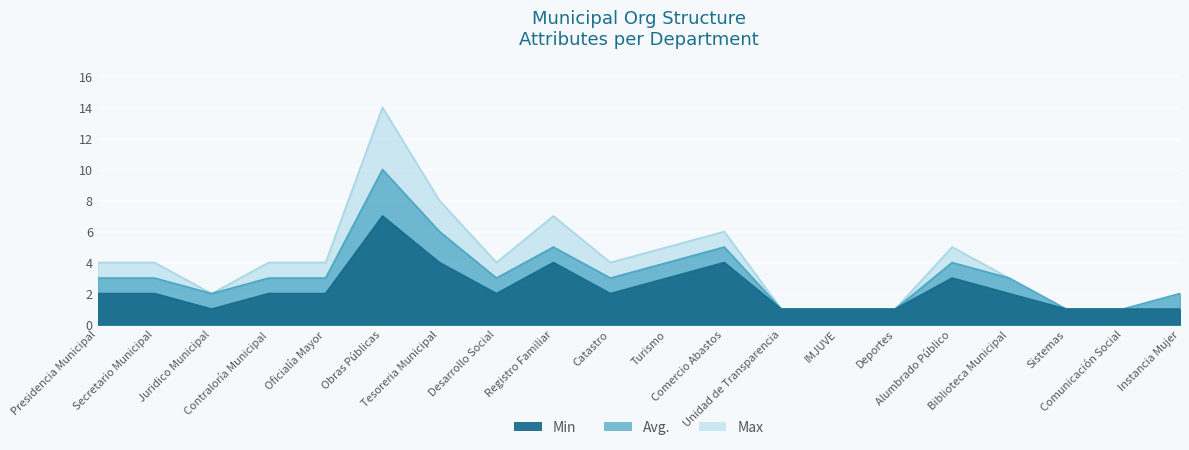

At how many categories does at least one series exceed 8?

1